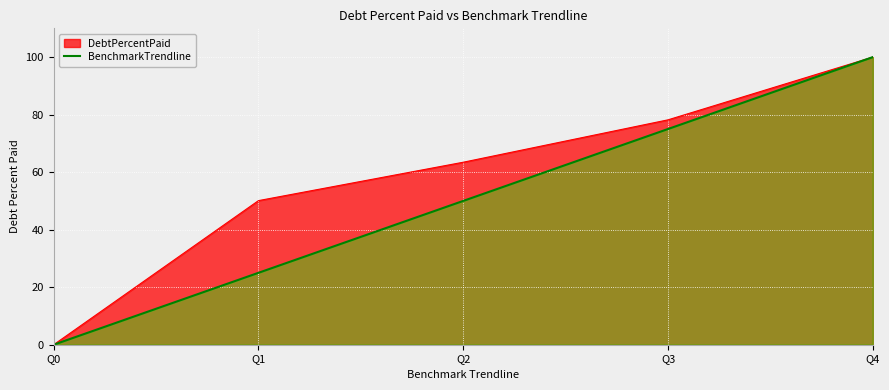

Reading left to right, transcribe all the data shown in this chart.

0	25	50	75	100